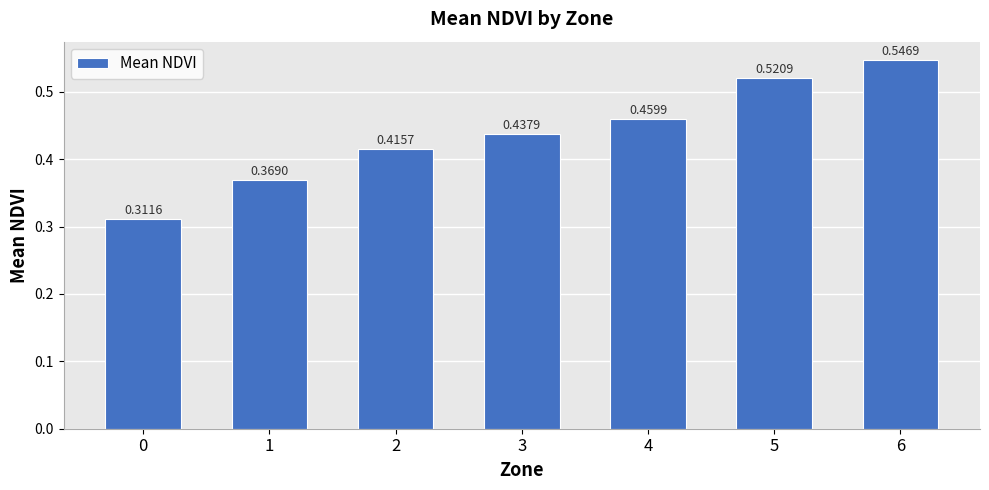

Does the chart contain any negative values?

No